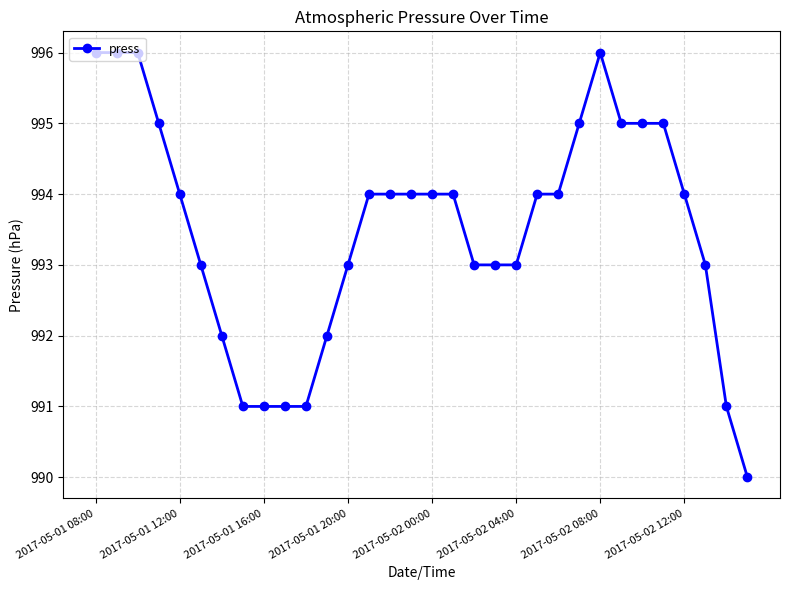

What is the average value?

994